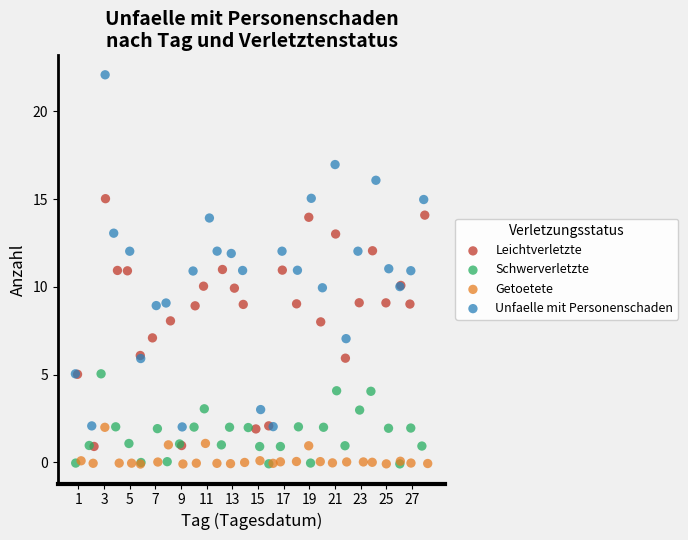

Which series contains the highest Y value?

Unfaelle mit Personenschaden